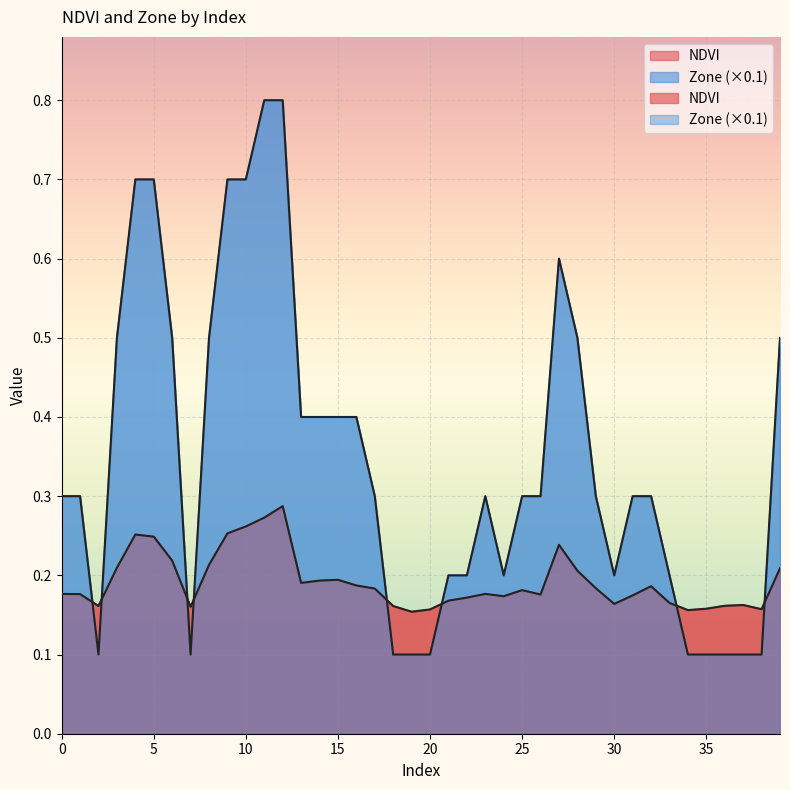

At which category does the chart reach its minimum across all series?

2